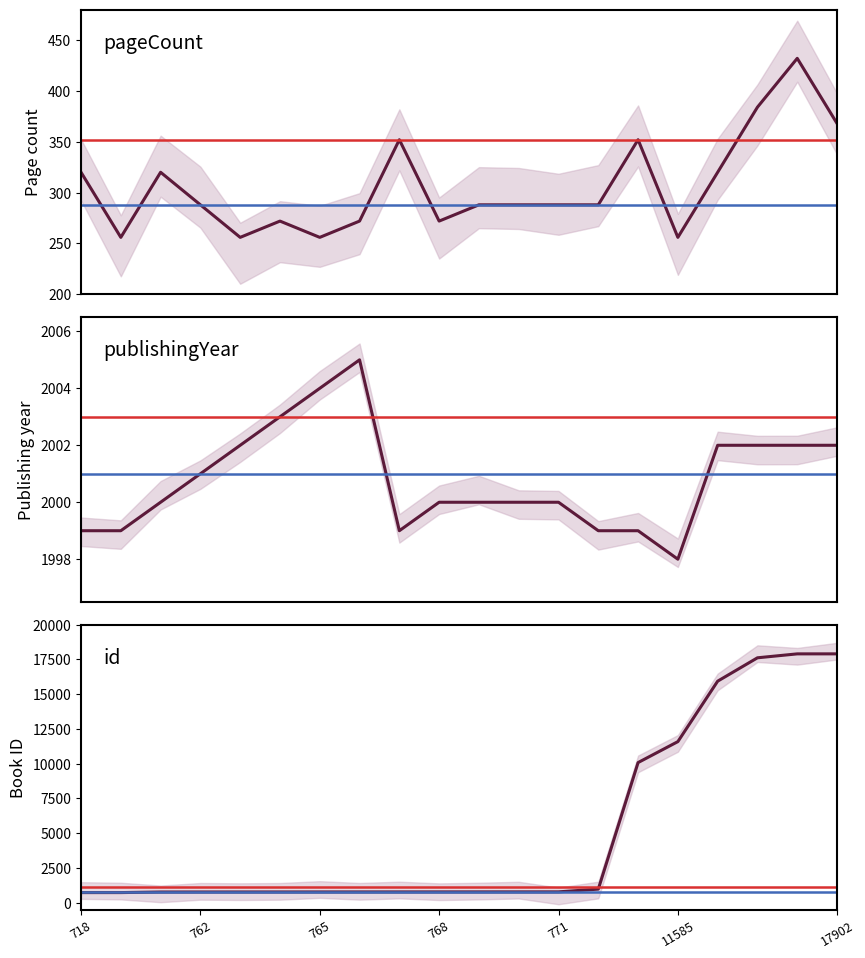

What is the sum of all id values?

101849